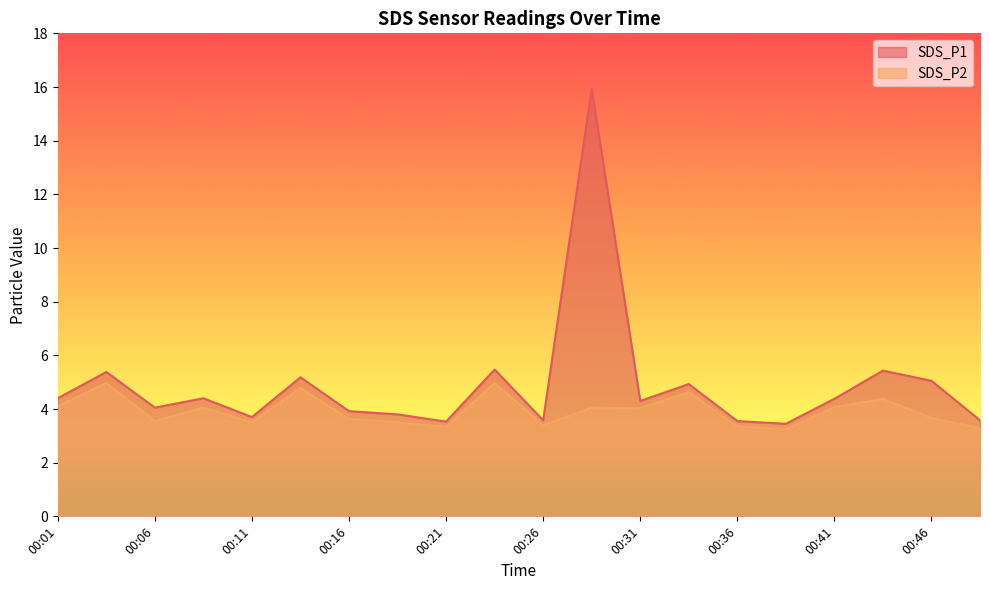

What is the sum of all SDS_P1 values?

98.0